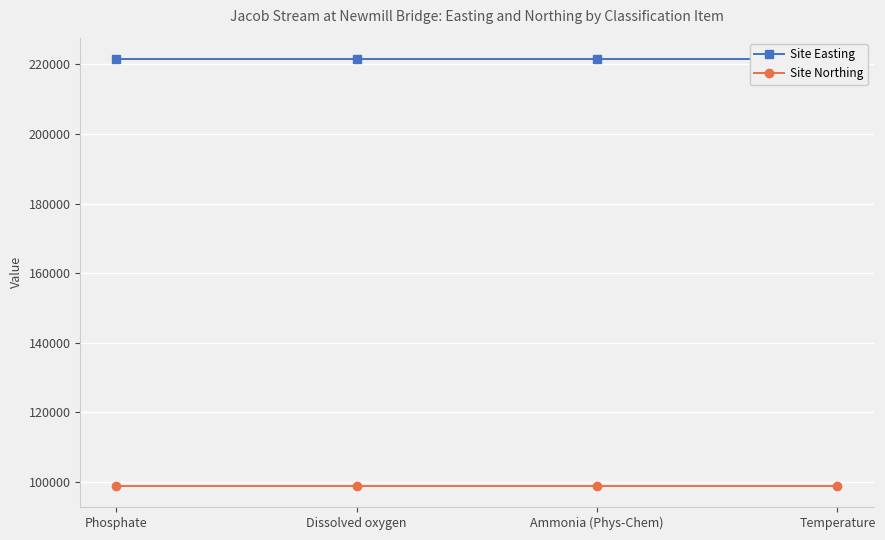

The value of Site Northing at Phosphate is 175317. True or false?

False